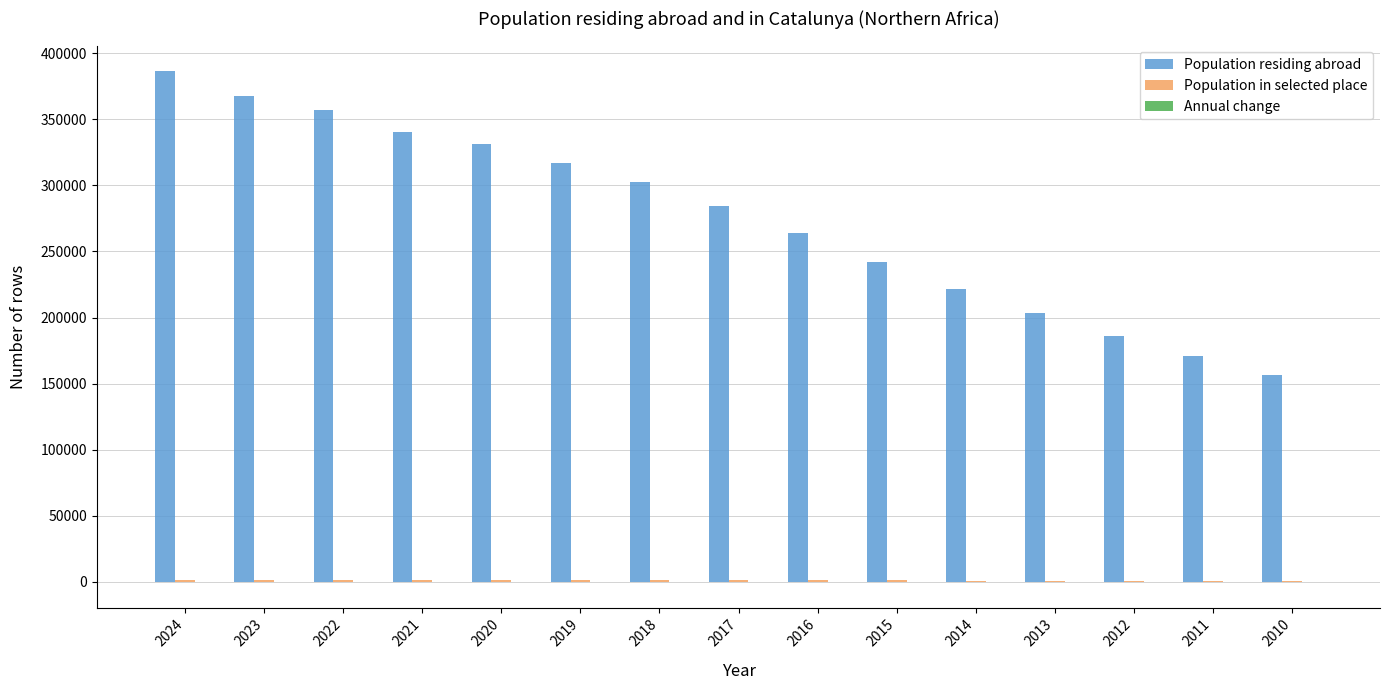

What is the highest value of the Population residing abroad series?

386486